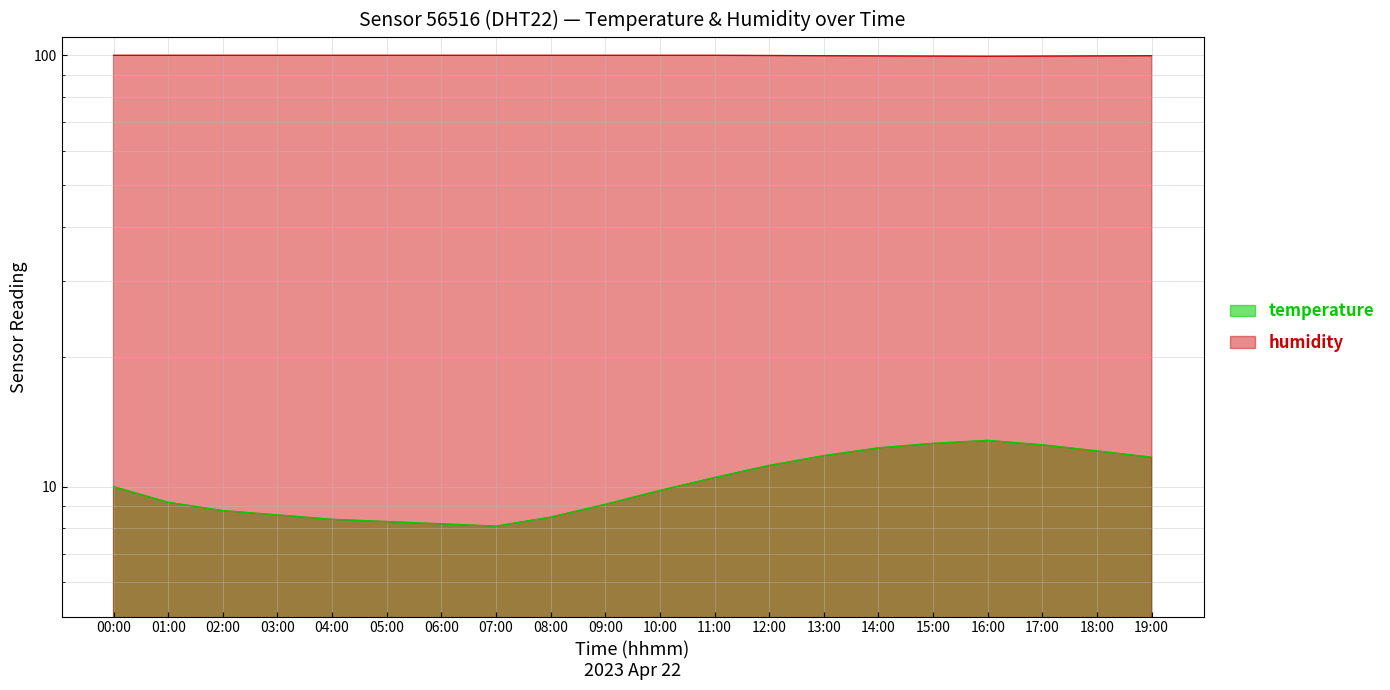

Rank the series by their average value, from highest to lowest.

humidity, temperature